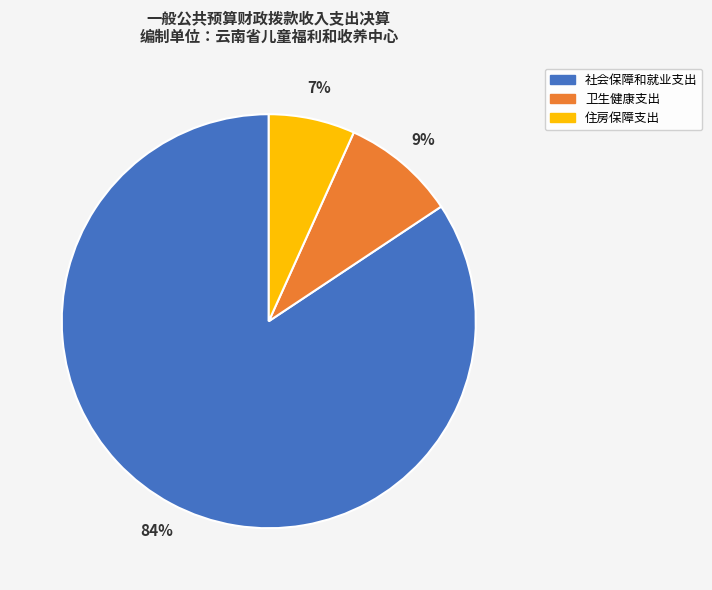

What is the smallest slice in the pie chart?

住房保障支出